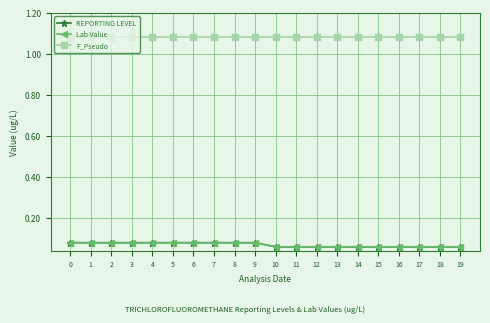

Is this an area chart (filled region under the line)?

No